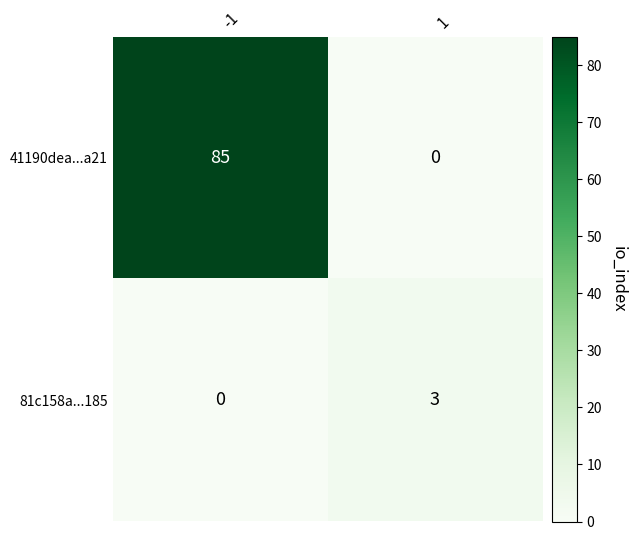

How many distinct data groups are displayed?

2